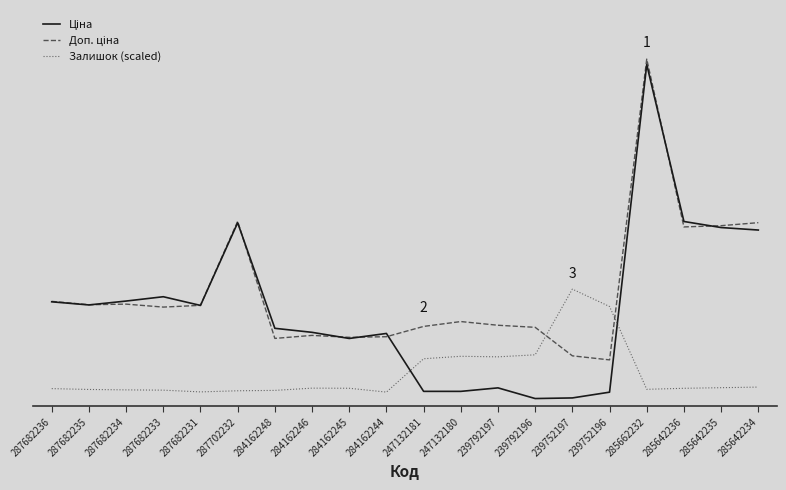

What is the sum of the Доп. ціна values at 284162248 and 284162245?

18346.1